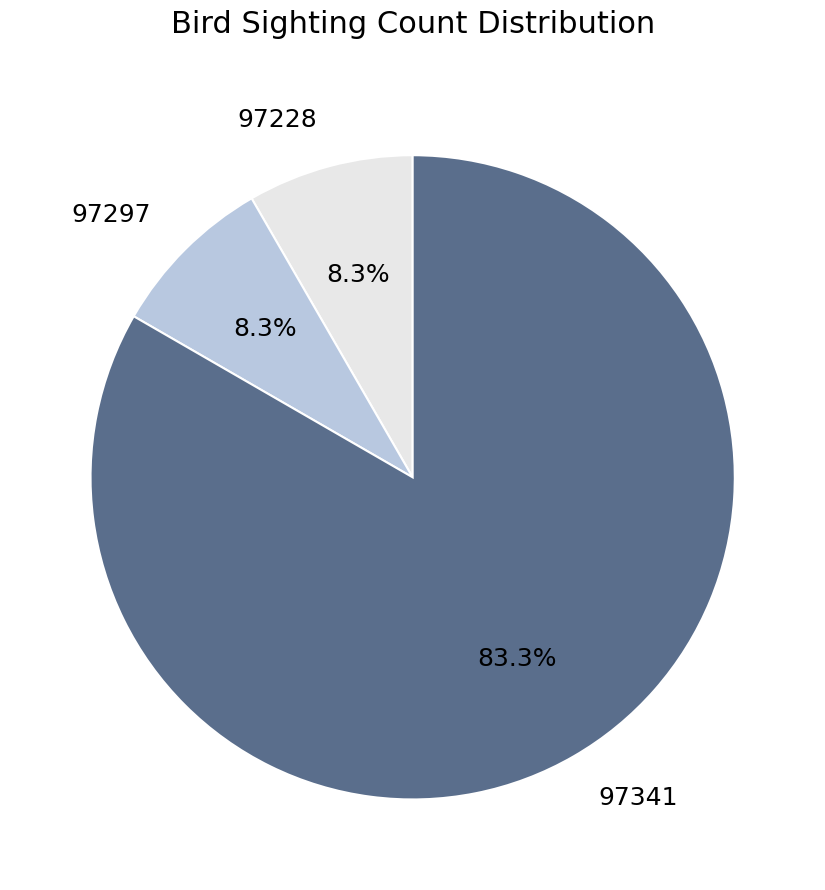

Approximately how many times larger is the value at 97341 compared to 97228?

10.0